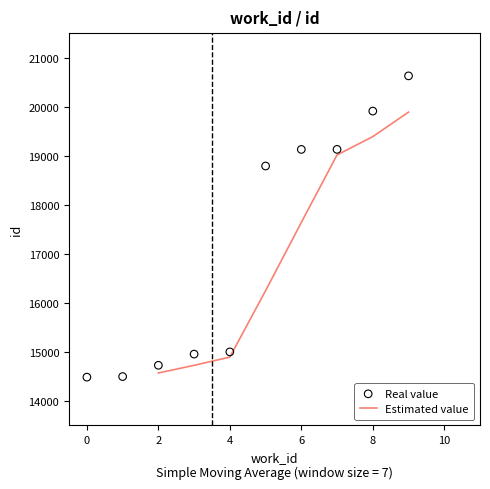

The value of Estimated value at 2 is 22116.8. True or false?

False